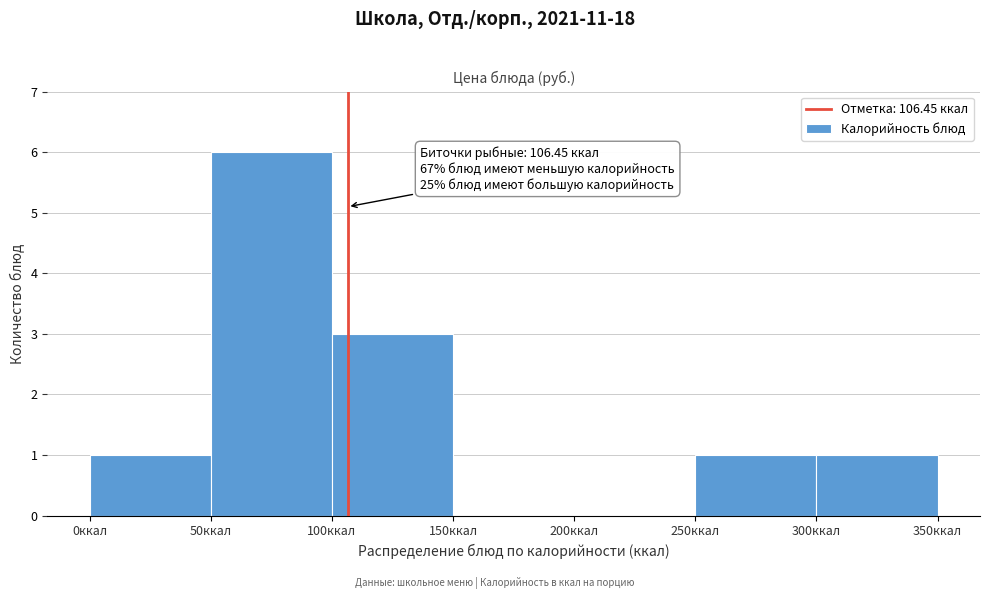

Which range on the x-axis has the tallest bar?

50 to 100